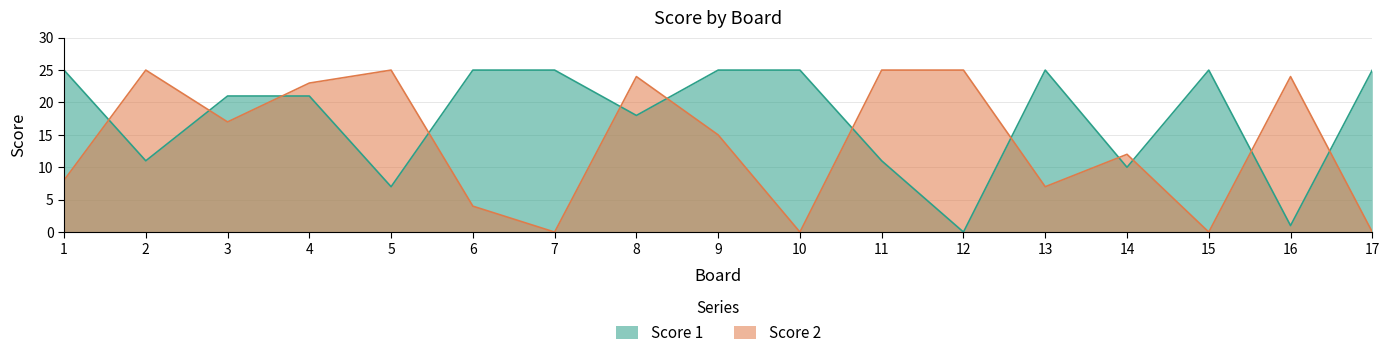

How many distinct data groups are displayed?

2